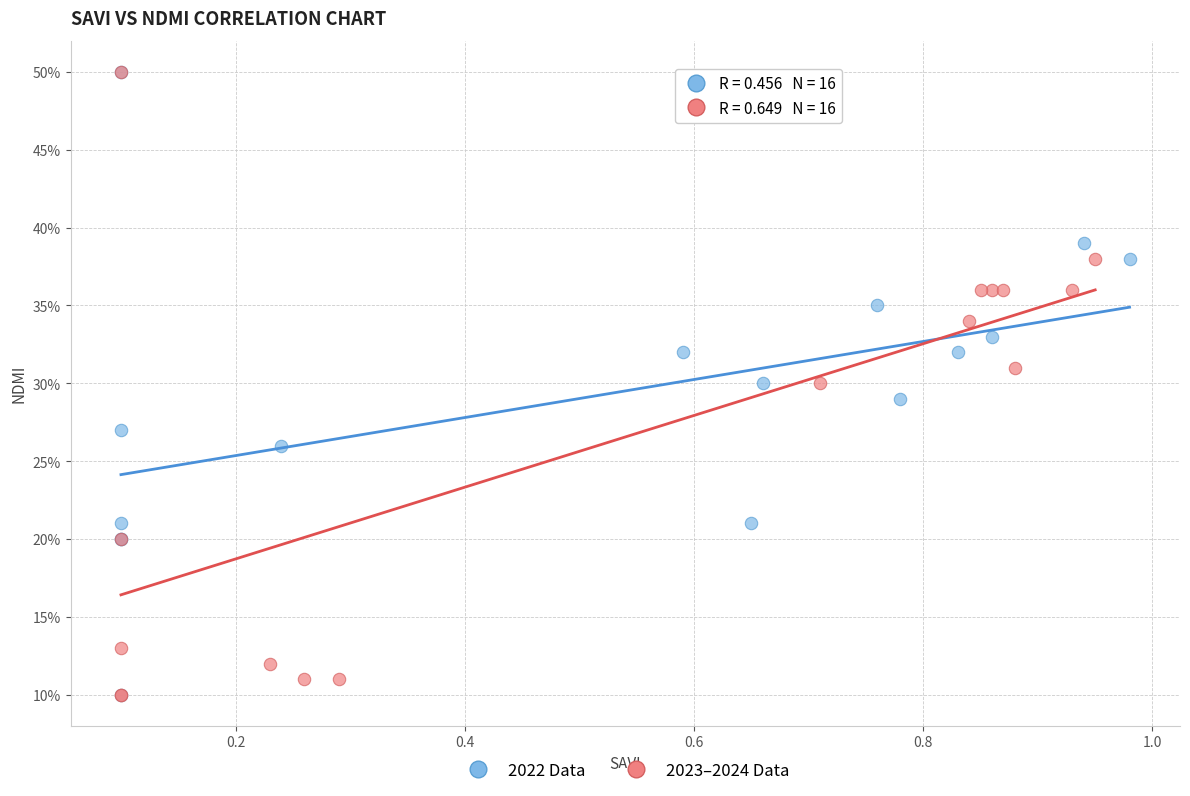

What are all the series names shown in the legend?

2022 Data, 2023–2024 Data